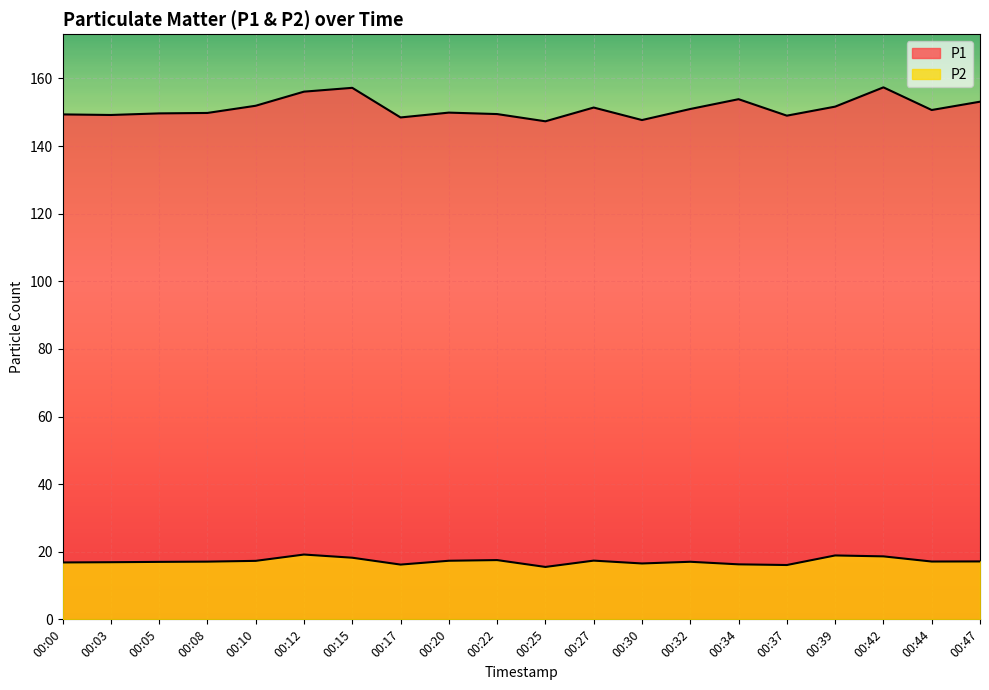

At which category is the sum across all series the highest?

00:42